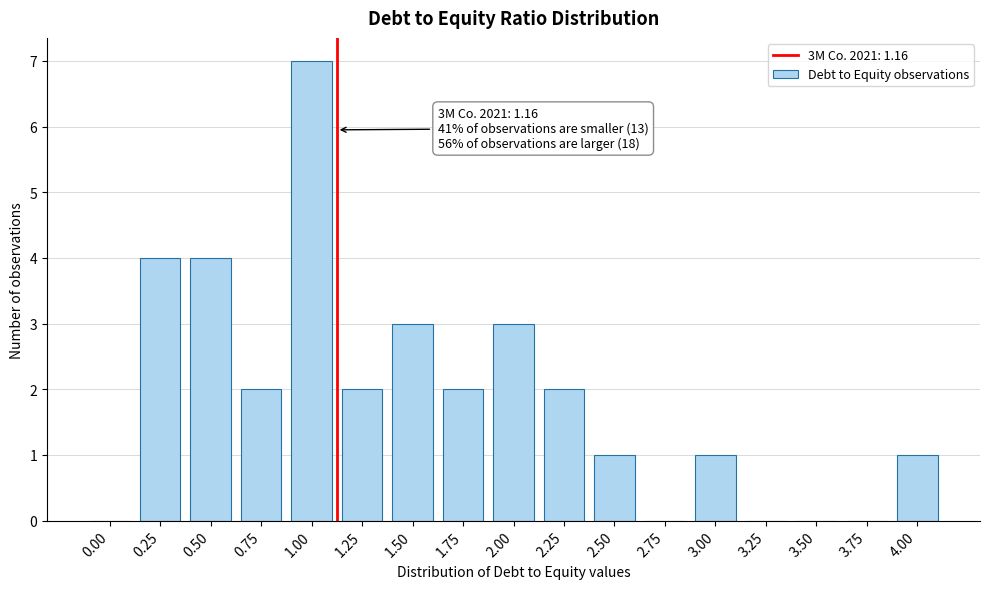

Reading left to right, transcribe all the data shown in this chart.

0.00=0	0.25=4	0.50=4	0.75=2	1.00=7	1.25=2	1.50=3	1.75=2	2.00=3	2.25=2	2.50=1	2.75=0	3.00=1	3.25=0	3.50=0	3.75=0	4.00=1